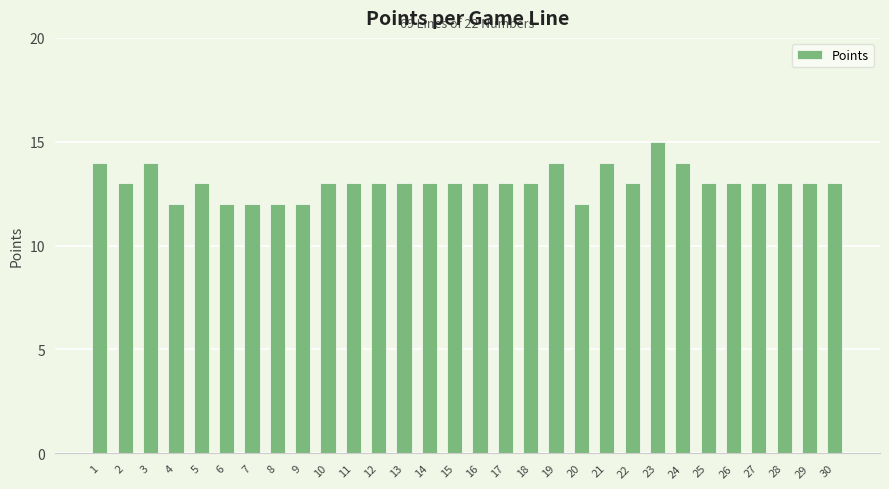

What is the approximate value at 27?

13